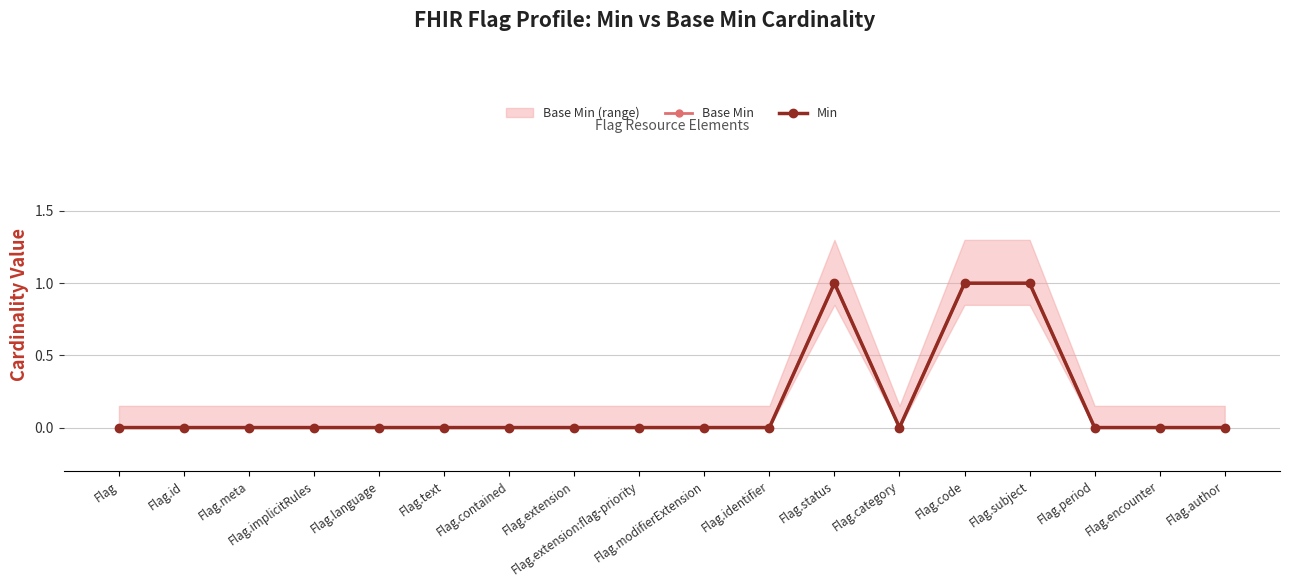

Count the Min values in the range 0 to 1.

18